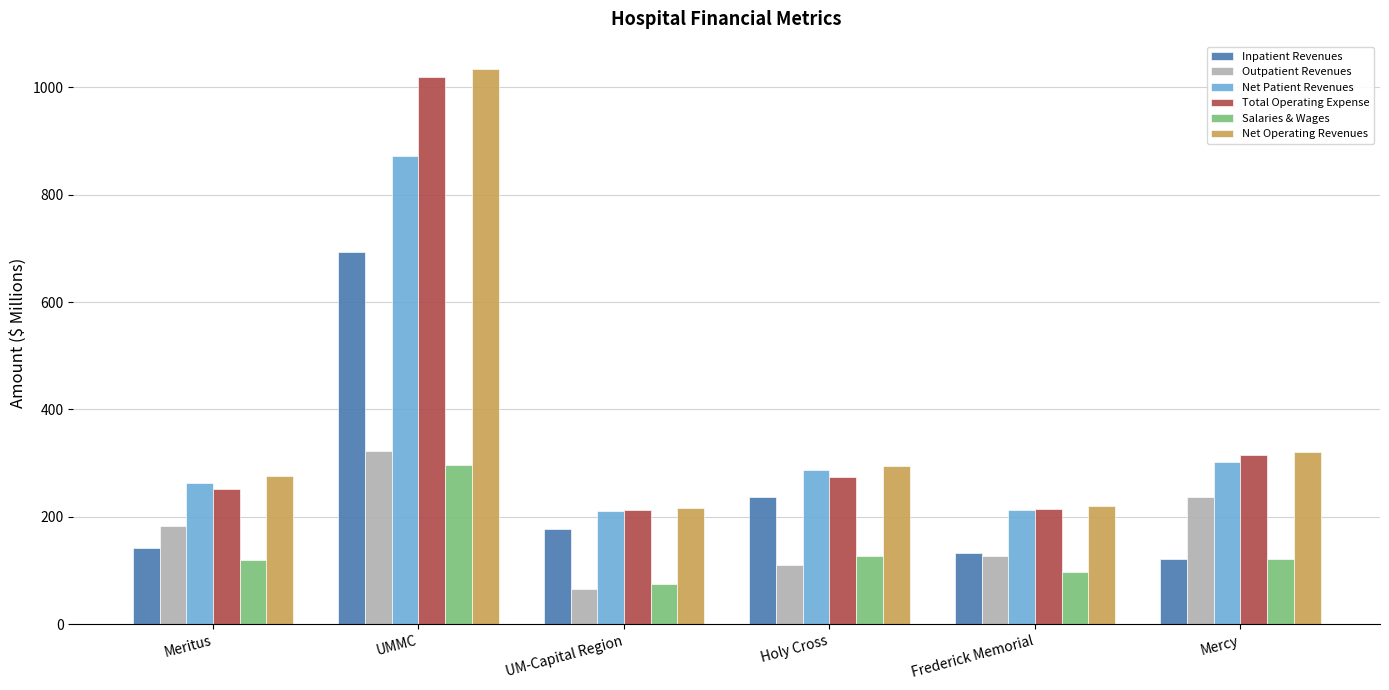

What is the value of the Net Operating Revenues bar at the 2nd from the left?

1033.1